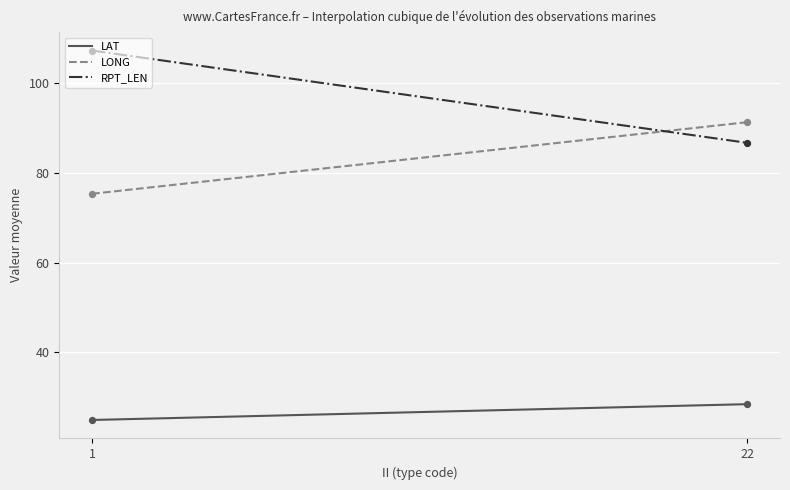

Which series has the largest total across all categories?

RPT_LEN